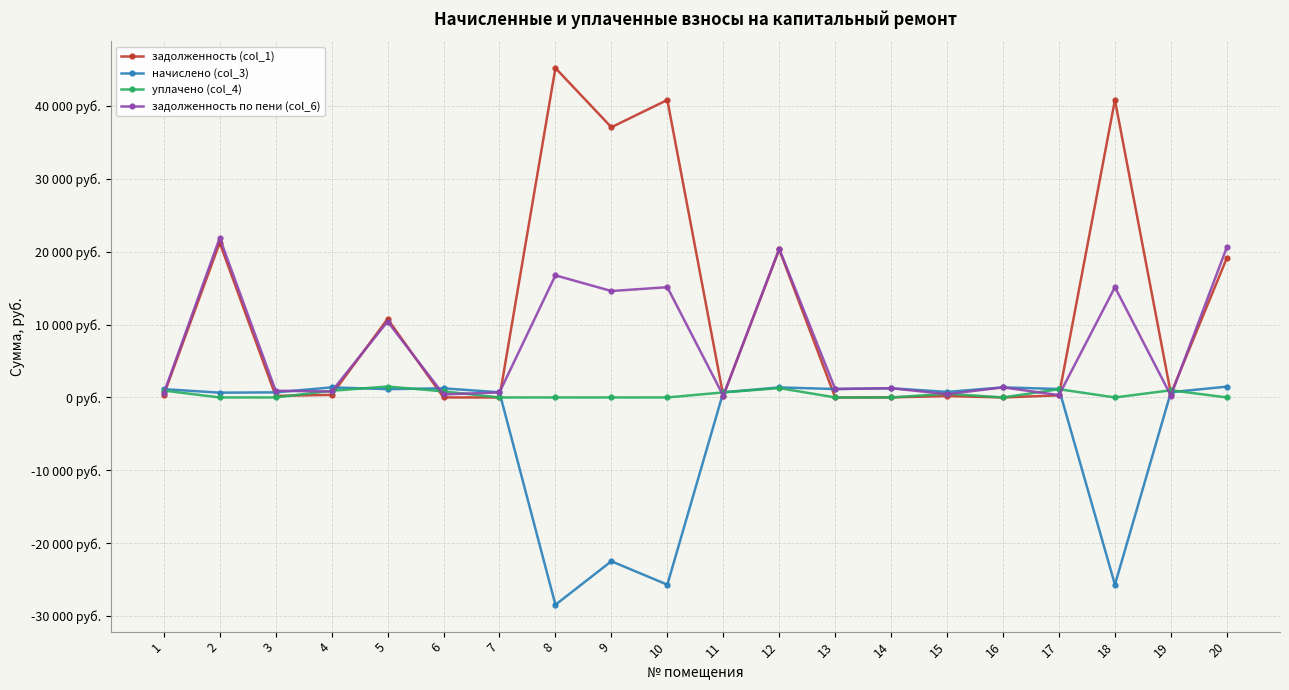

List the labels in order of задолженность (col_1) value, smallest first.

6, 7, 16, 13, 14, 15, 3, 11, 17, 4, 1, 19, 5, 20, 12, 2, 9, 10, 18, 8